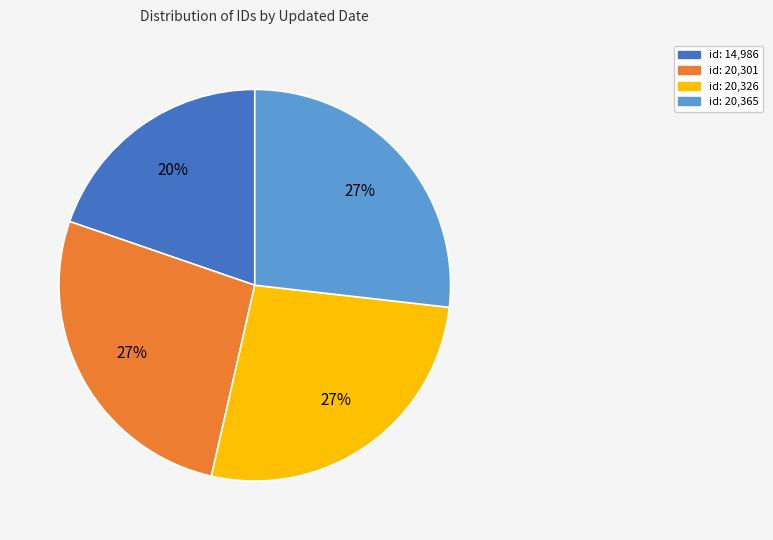

To the nearest percent, what is the average slice percentage?

25%